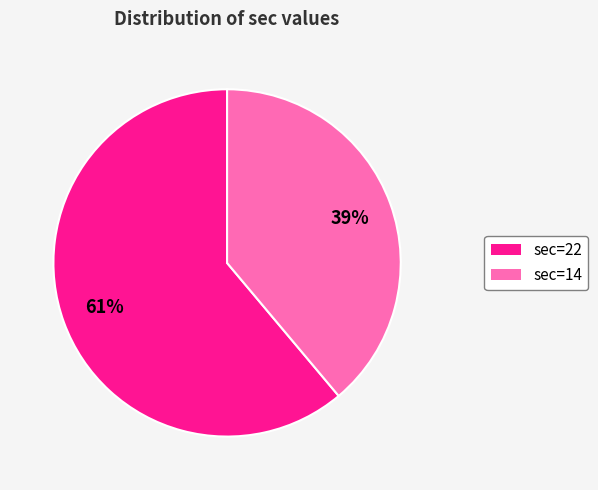

Does any single category account for the majority?

Yes